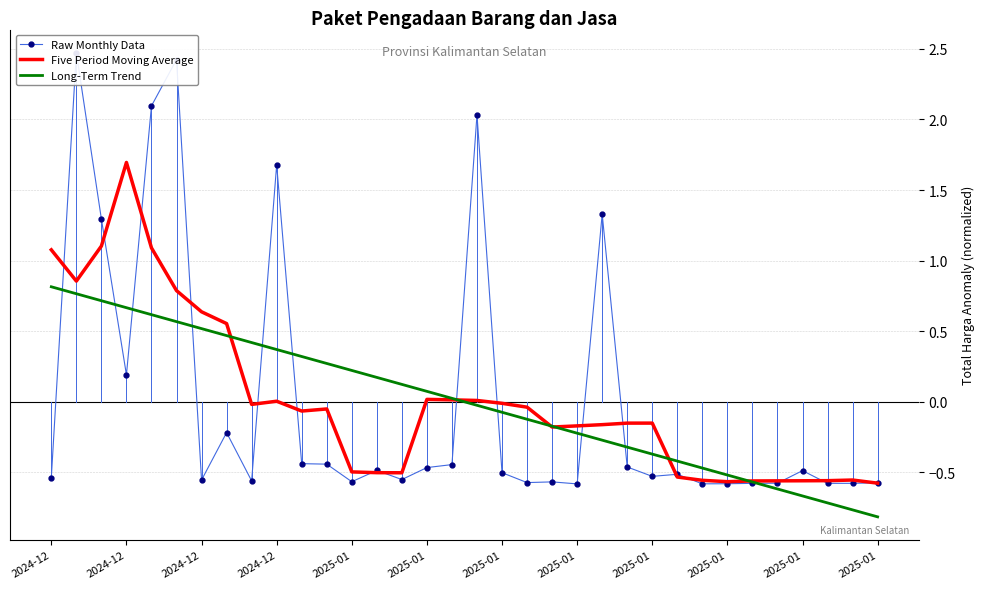

What are all the series names shown in the legend?

Raw Monthly Data, Five Period Moving Average, Long-Term Trend